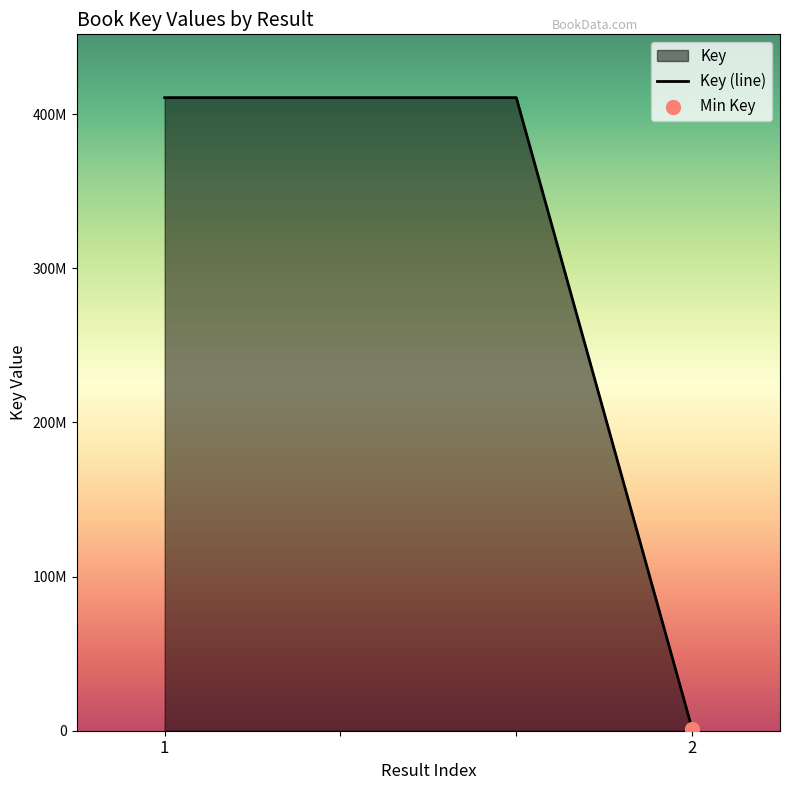

What is the change in value from  to 2?

-409532120